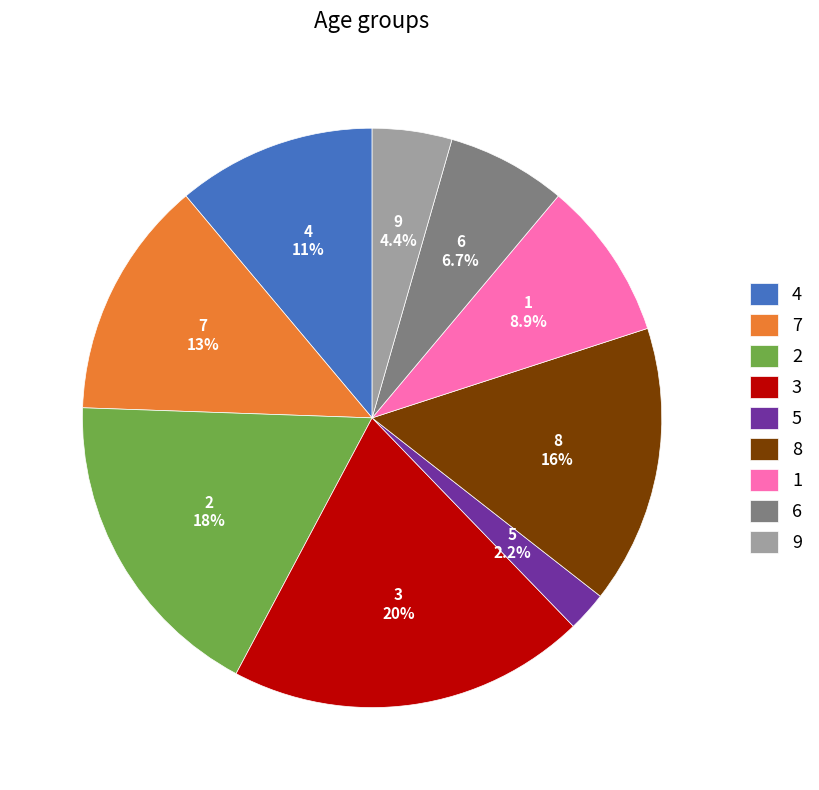

Is 2 the majority of the pie?

No